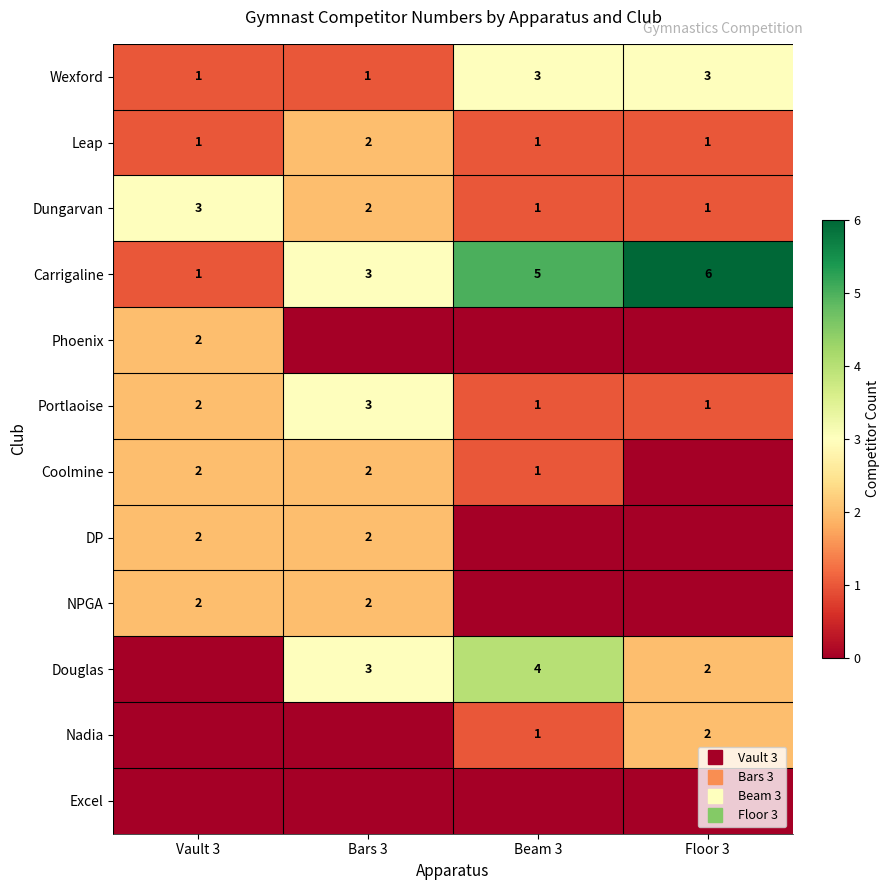

List the series in order of their peak value, highest first.

Carrigaline, Douglas, Wexford, Dungarvan, Portlaoise, Leap, Phoenix, Coolmine, DP, NPGA, Nadia, Excel